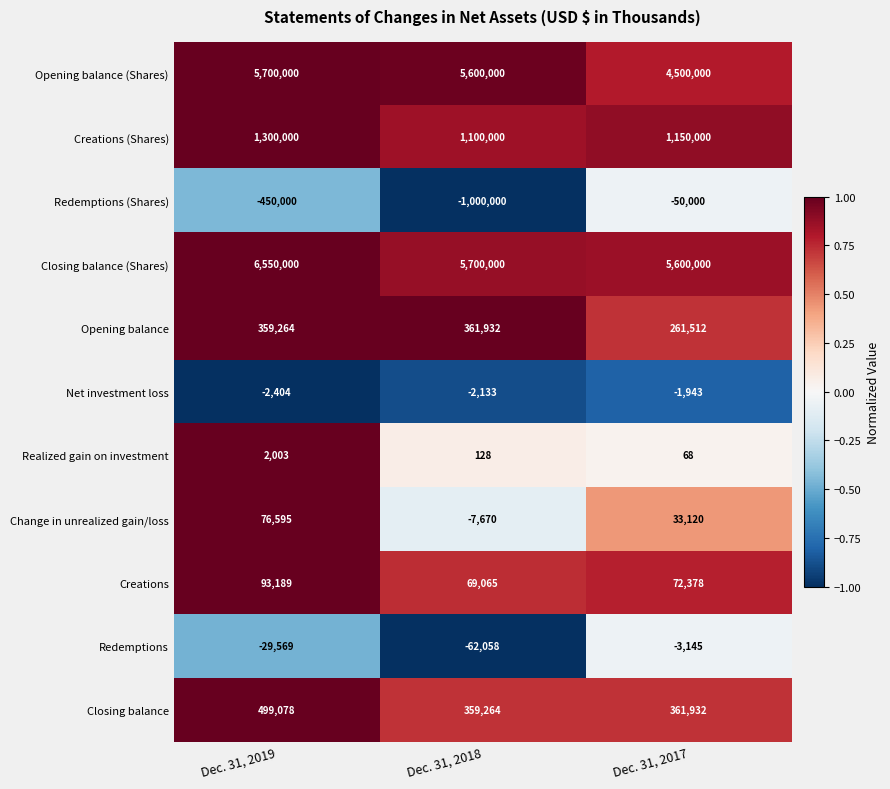

The value of Redemptions (Shares) at Dec. 31, 2018 is -627029. True or false?

False